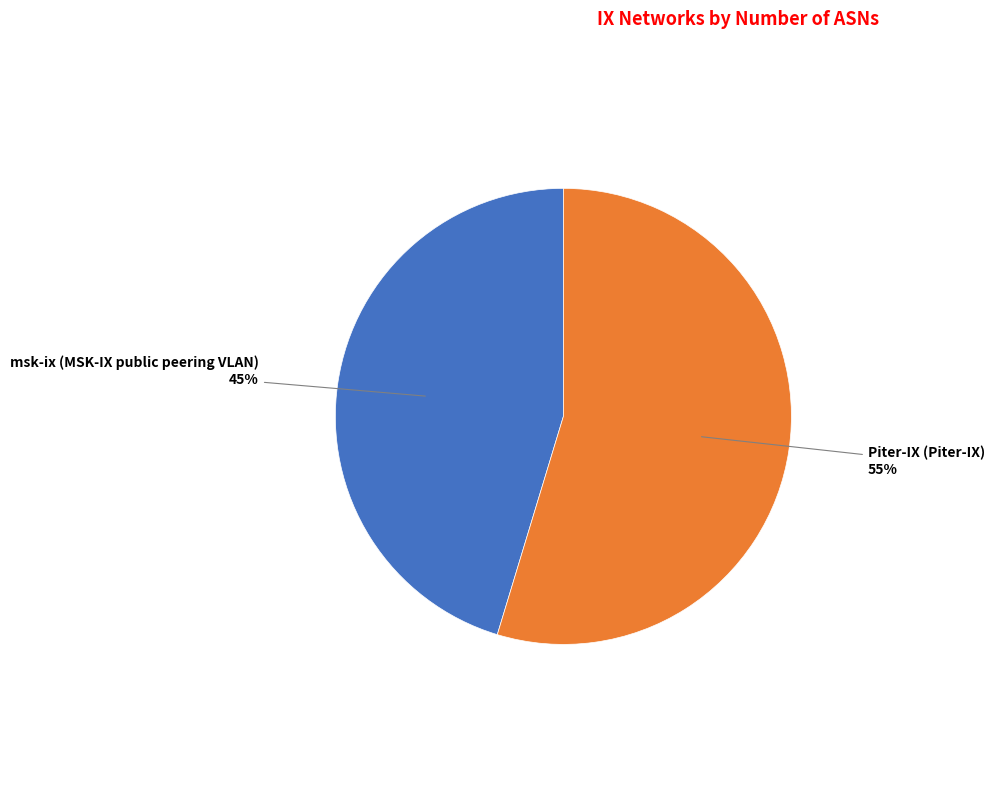

Rank the categories by value from lowest to highest.

msk-ix (MSK-IX public peering VLAN), Piter-IX (Piter-IX)